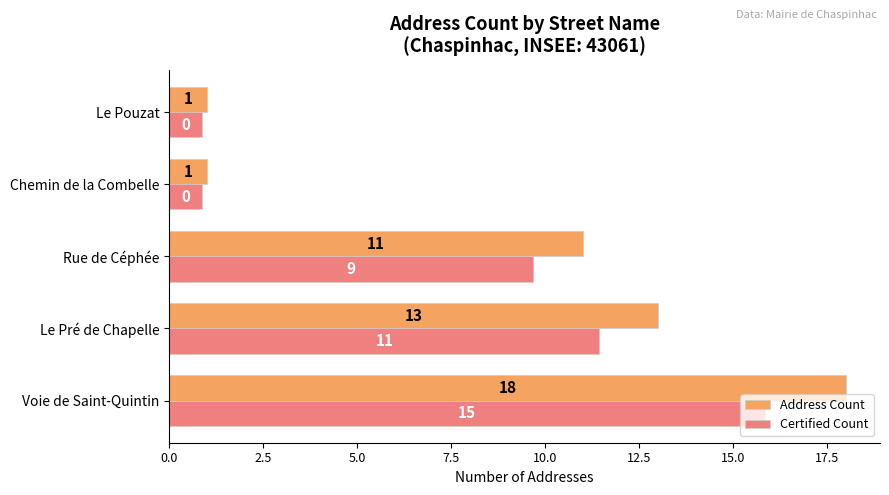

Which label corresponds to the largest value in the chart?

Voie de Saint-Quintin